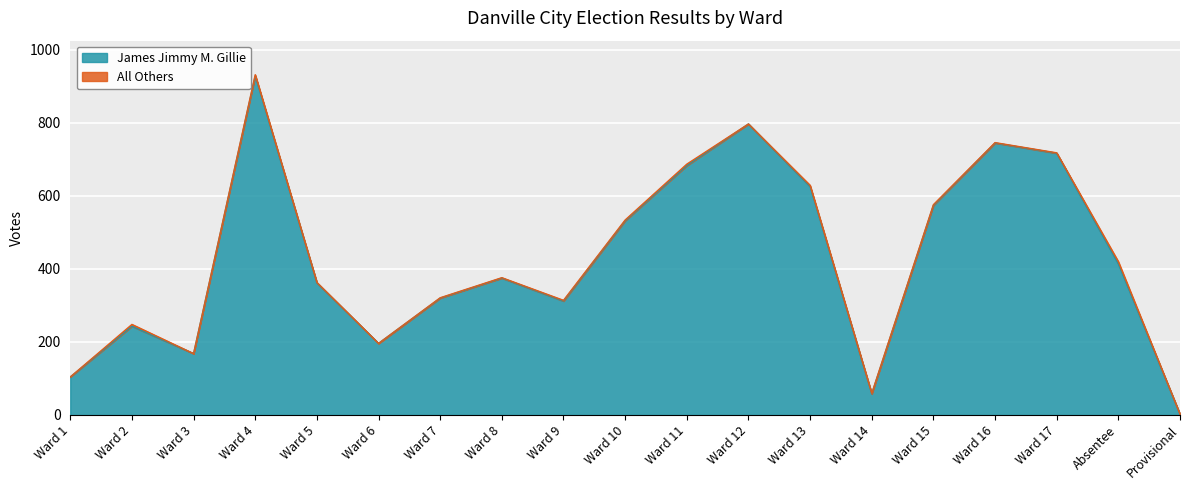

The value at Ward 4 is 317. True or false?

False